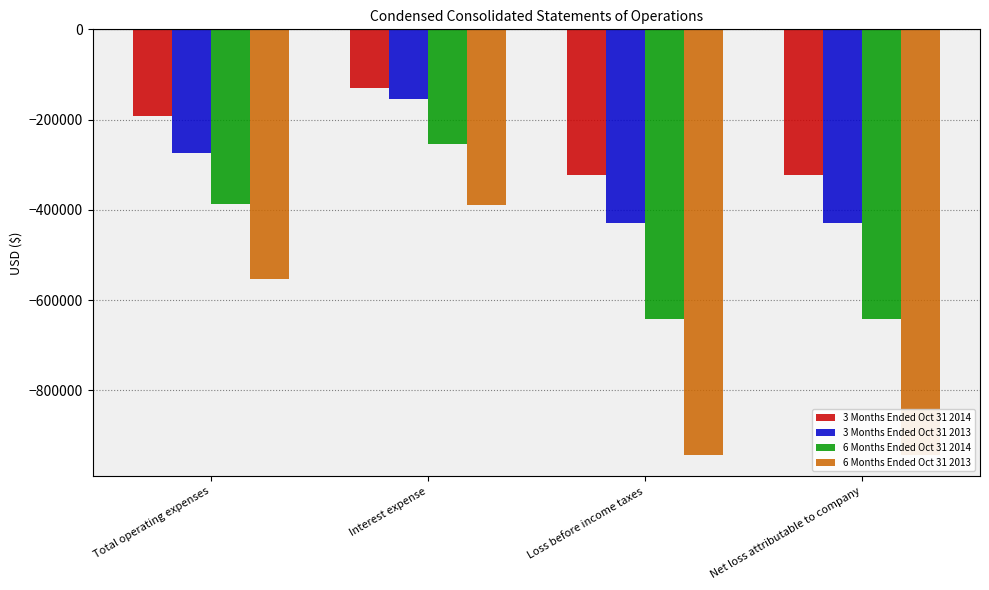

Rank the series by their average value, from highest to lowest.

3 Months Ended Oct 31 2014, 3 Months Ended Oct 31 2013, 6 Months Ended Oct 31 2014, 6 Months Ended Oct 31 2013